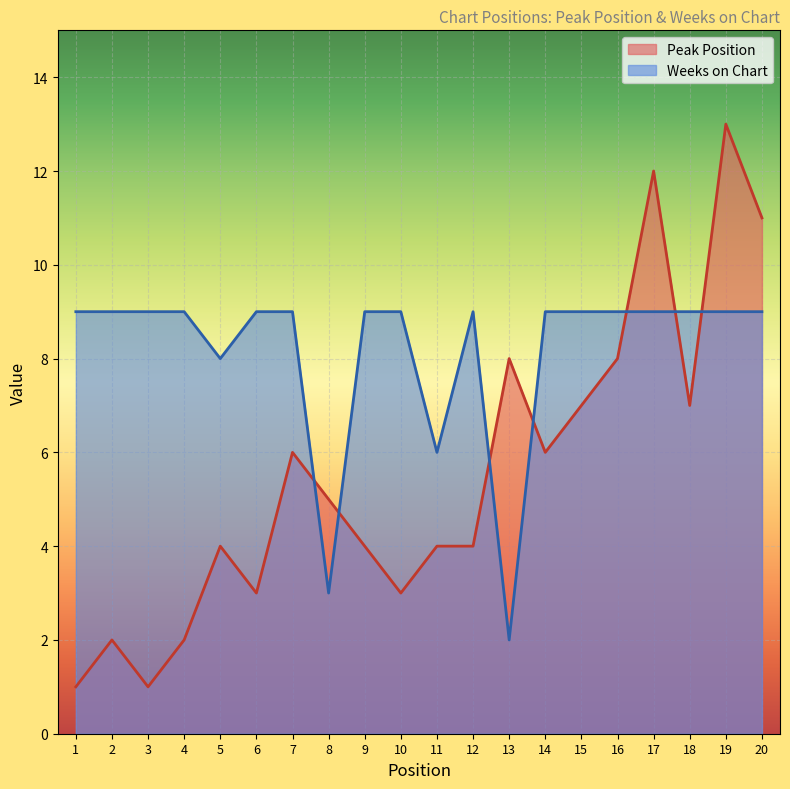

What is the sum of all Weeks on Chart values?

163